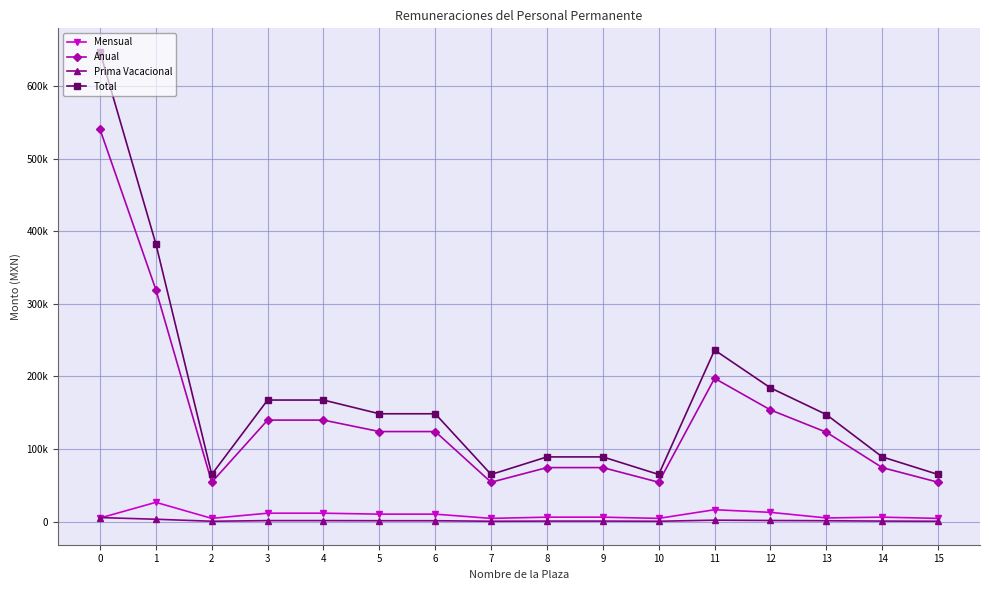

Reading left to right, transcribe all the data shown in this chart.

Mensual: 0=5003.1	1=26624.7	2=4522.7	3=11655.0	4=11655.0	5=10340.5	6=10340.5	7=4522.7	8=6204.9	9=6204.9	10=4523.3	11=16446.5	12=12821.2	13=5131.3	14=6204.9	15=4522.7
Anual: 0=540339.1	1=319496.4	2=54272.9	3=139860.0	4=139860.0	5=124085.5	6=124085.5	7=54272.9	8=74458.8	9=74458.8	10=54280.1	11=197357.5	12=153854.4	13=123151.7	14=74458.8	15=54272.9
Prima Vacacional: 0=5628.5	1=3328.1	2=565.3	3=1456.9	4=1456.9	5=1292.6	6=1292.6	7=565.3	8=775.6	9=775.6	10=565.4	11=2055.8	12=1602.7	13=1282.8	14=775.6	15=565.3
Total: 0=647004.0	1=382566.0	2=64986.5	3=167468.9	4=167468.9	5=148580.3	6=148580.3	7=64986.5	8=89157.1	9=89157.1	10=64994.3	11=236316.4	12=184225.7	13=147462.0	14=89157.1	15=64986.5